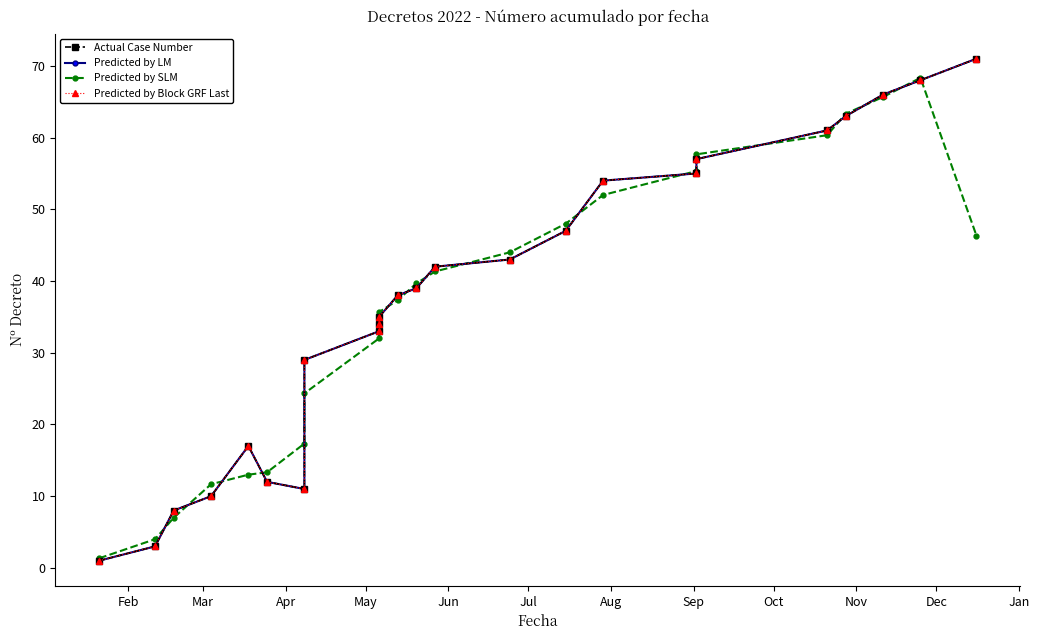

What is the difference between the maximum and minimum values in the Actual Case Number series?

70.0